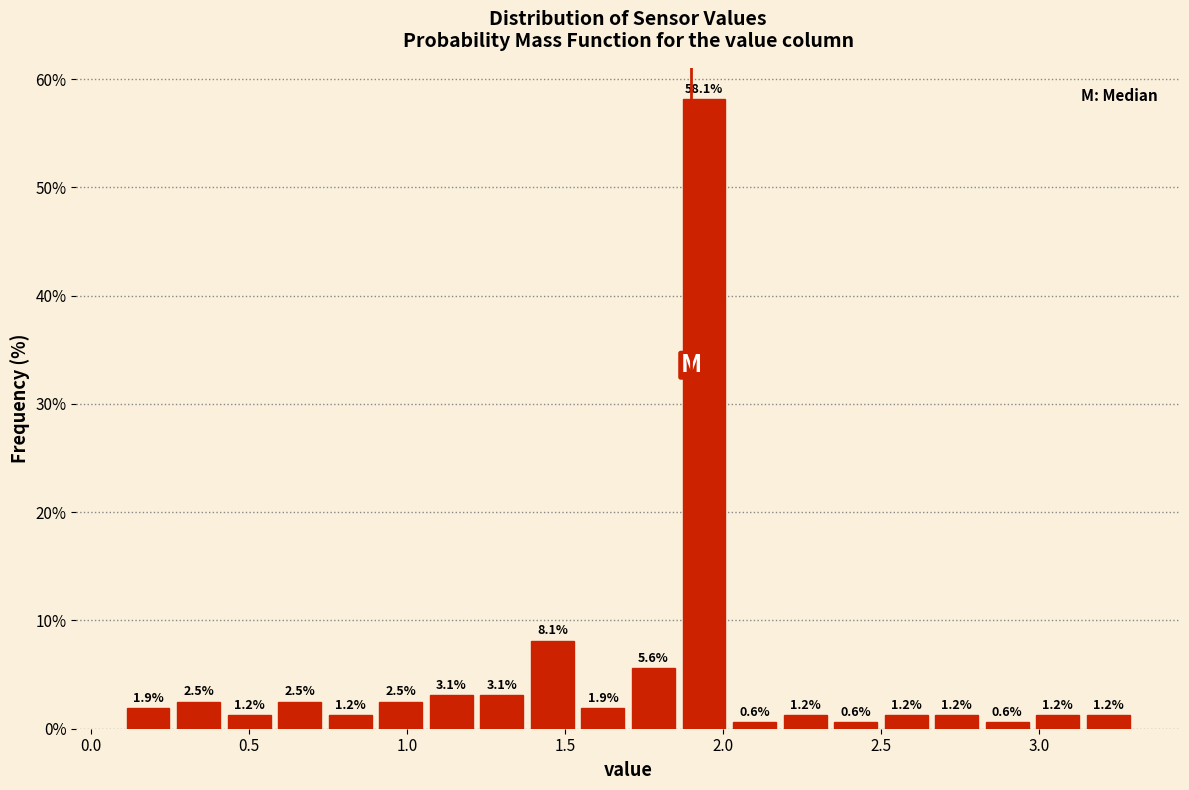

Around what value on the x-axis is the tallest bar? Give the approximate position of its centre, as read against the axis.

1.95